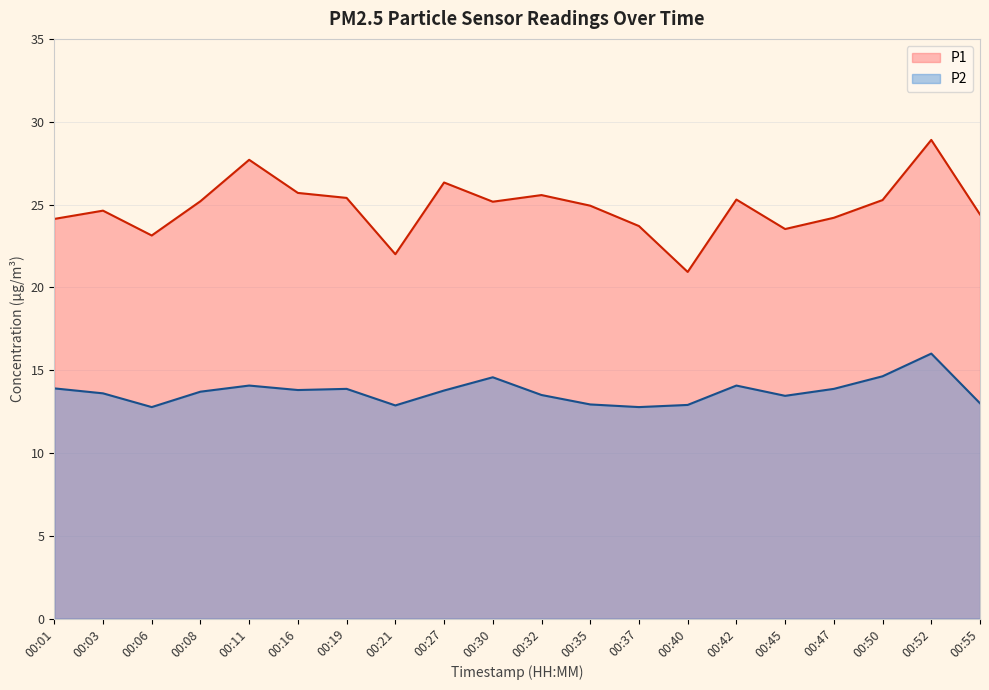

Which category has the highest value across all series?

00:52